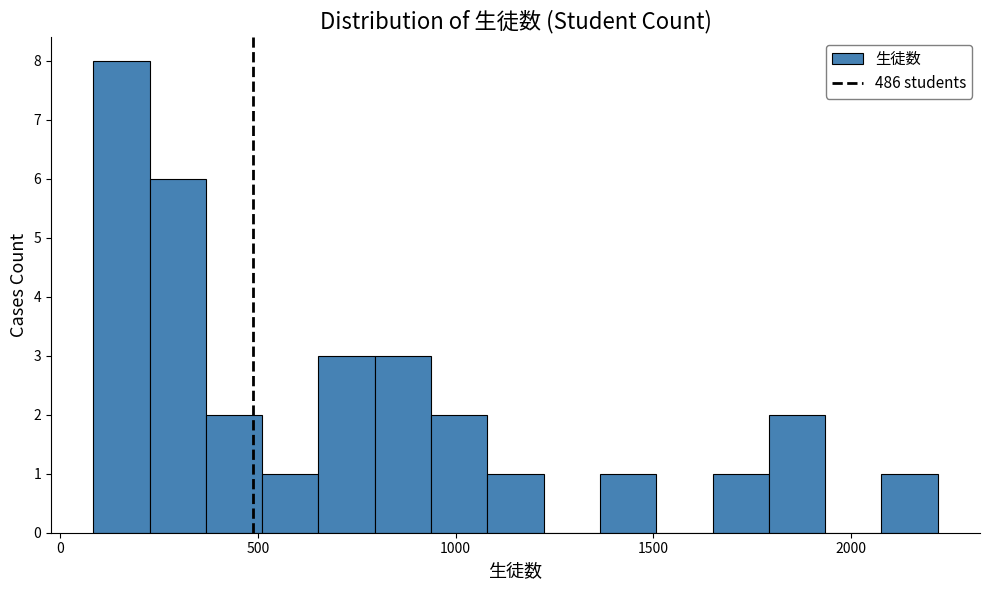

Read against the x-axis, roughly where is the centre of the tallest bar?

150